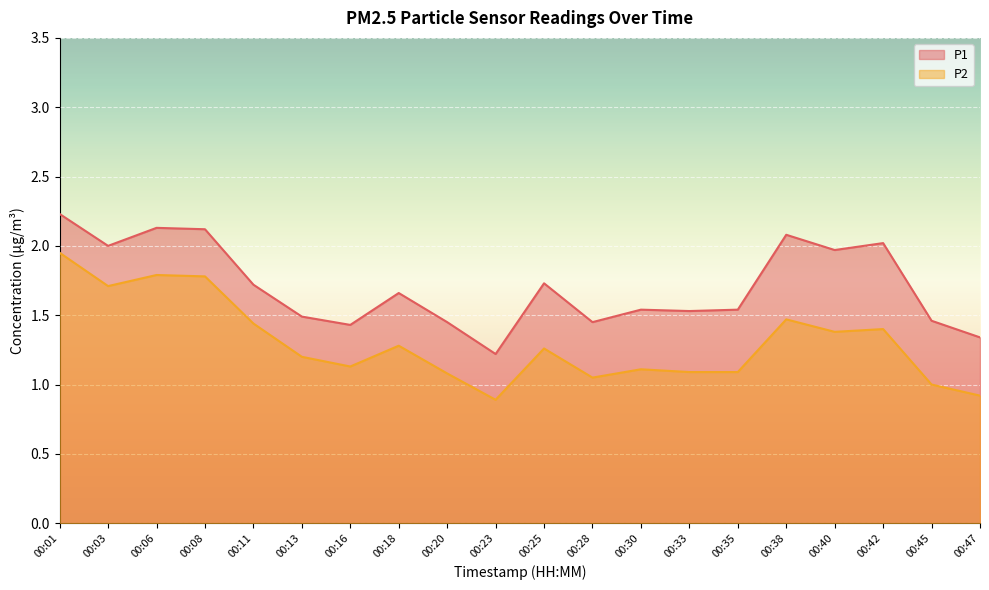

What value does the P1 series have at 00:11?

1.7